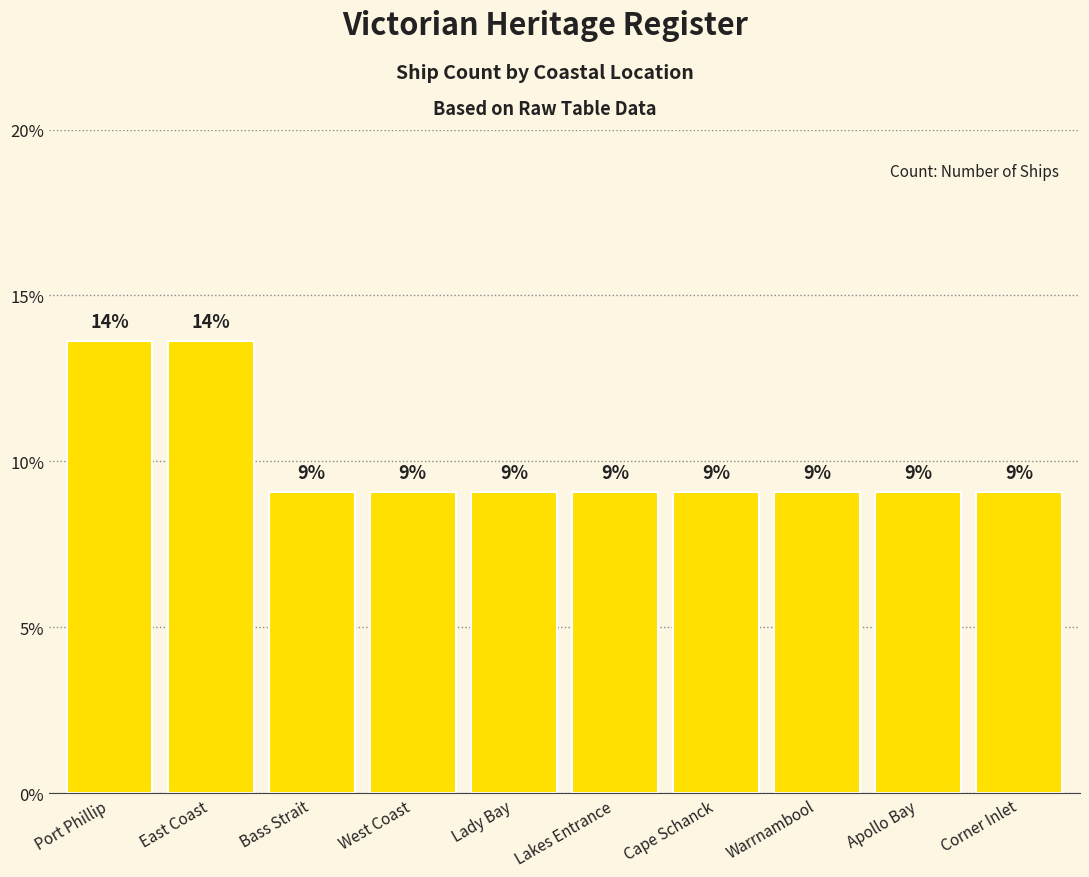

What position from the right is Lady Bay?

6